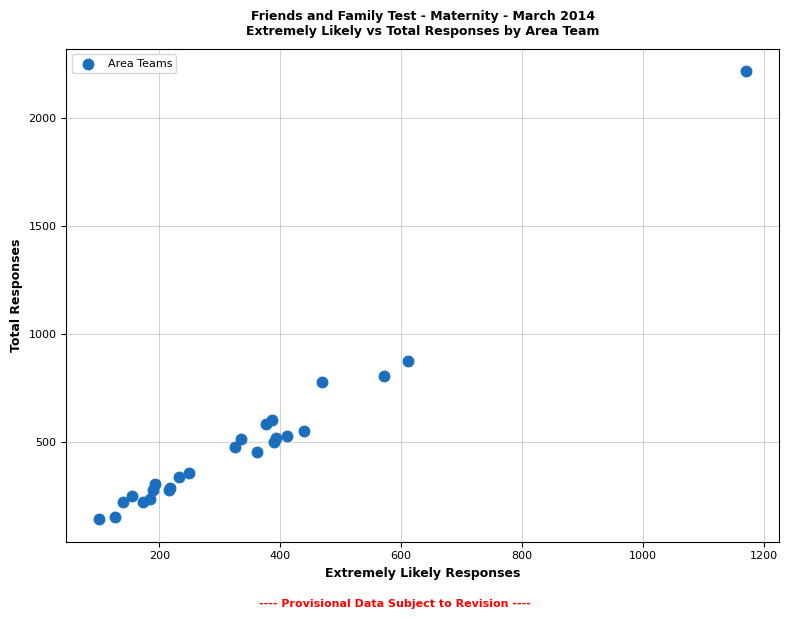

What Y value in the scatter plot is closest to 1180?

876